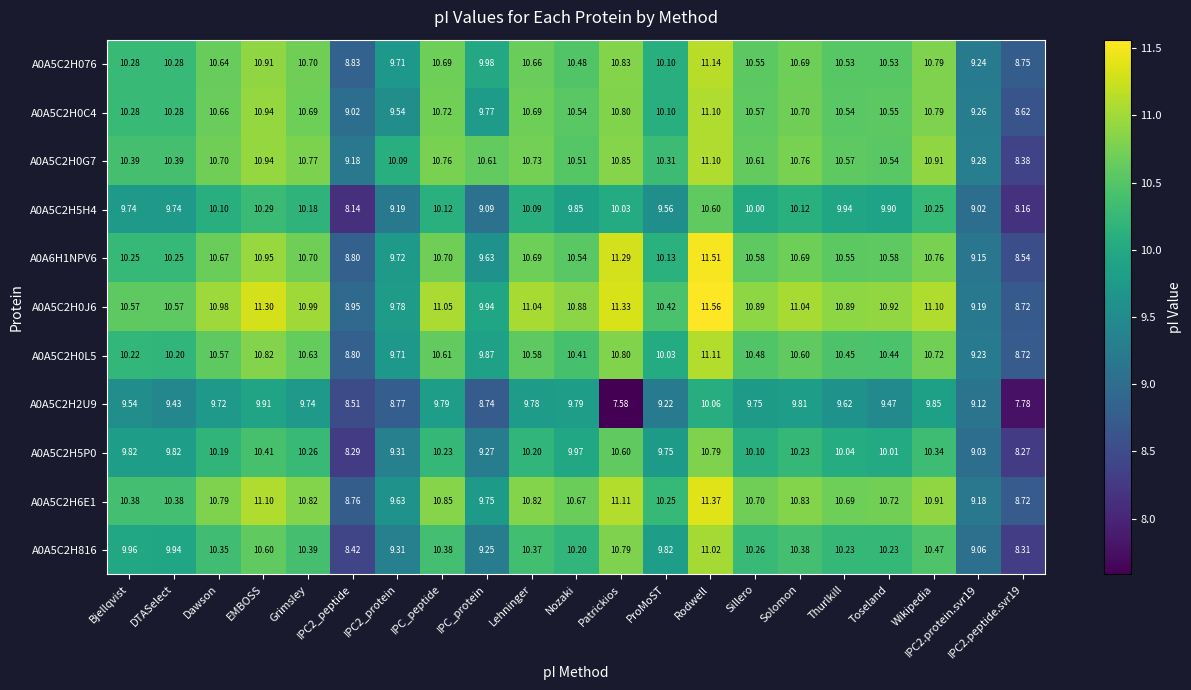

At which category is the sum across all series the highest?

Rodwell